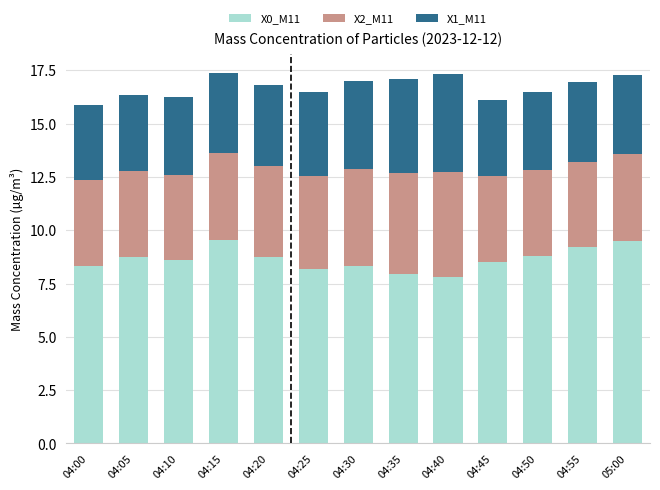

True or false: X0_M11 has a value of 8.8 at 04:05.

True